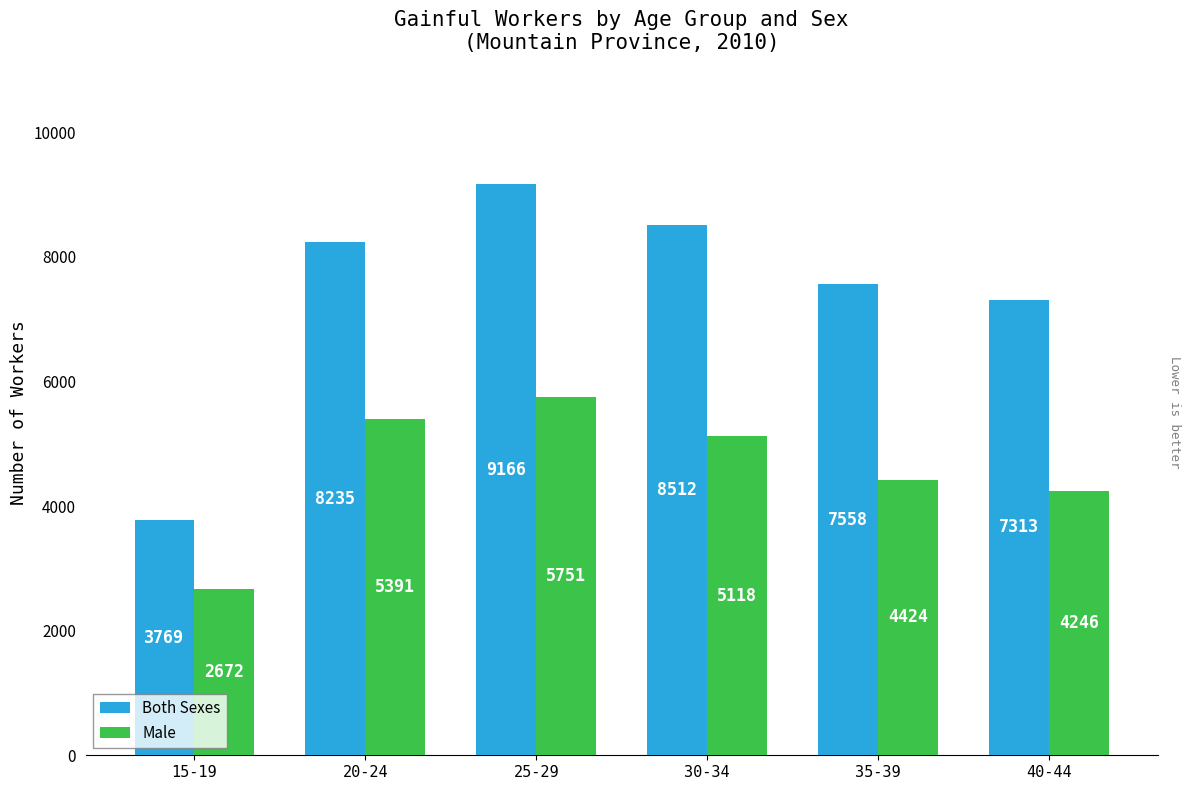

List the labels in order of Both Sexes value, smallest first.

15-19, 40-44, 35-39, 20-24, 30-34, 25-29